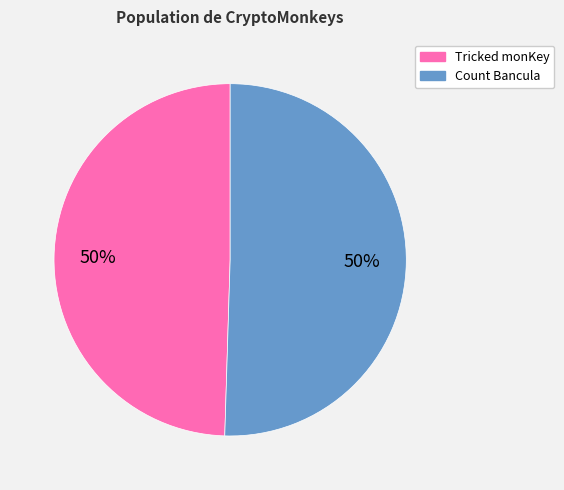

True or false: Tricked monKey accounts for 41% of the total.

False